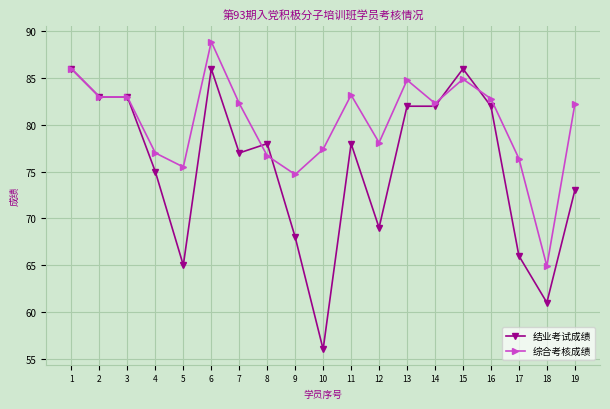

True or false: 综合考核成绩 has a value of 84.8 at 13.

True